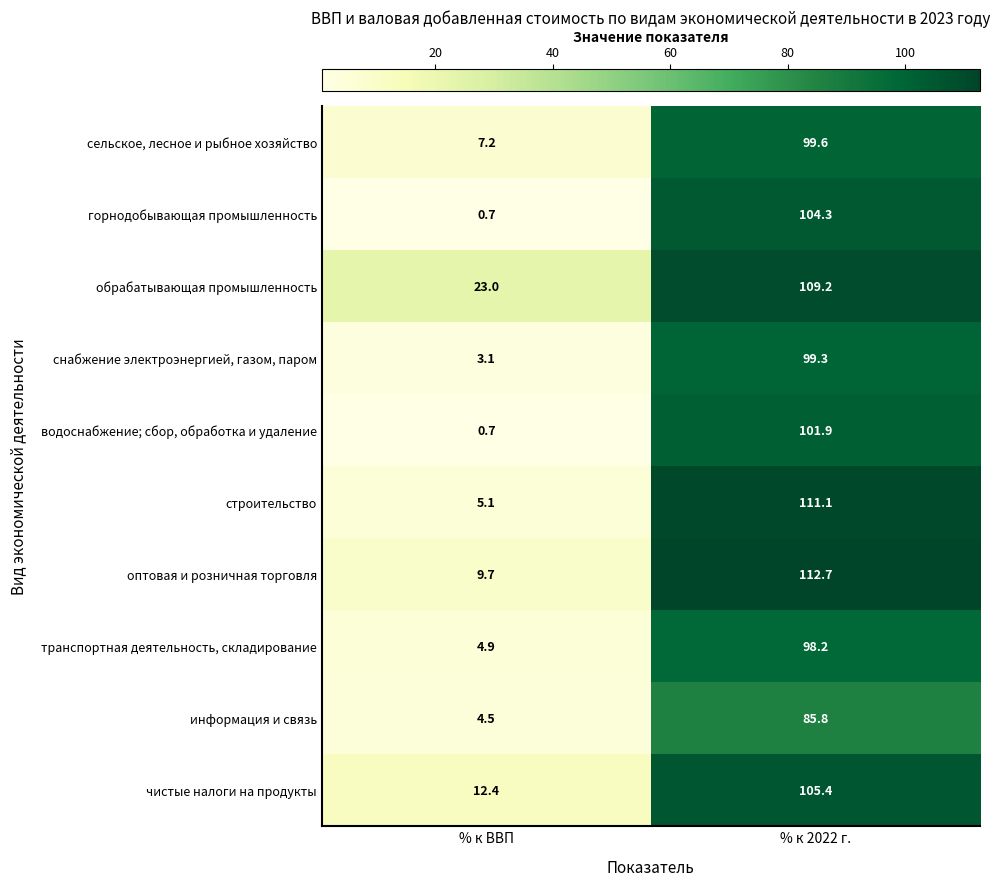

The value of горнодобывающая промышленность at % к ВВП is 0.7. True or false?

True